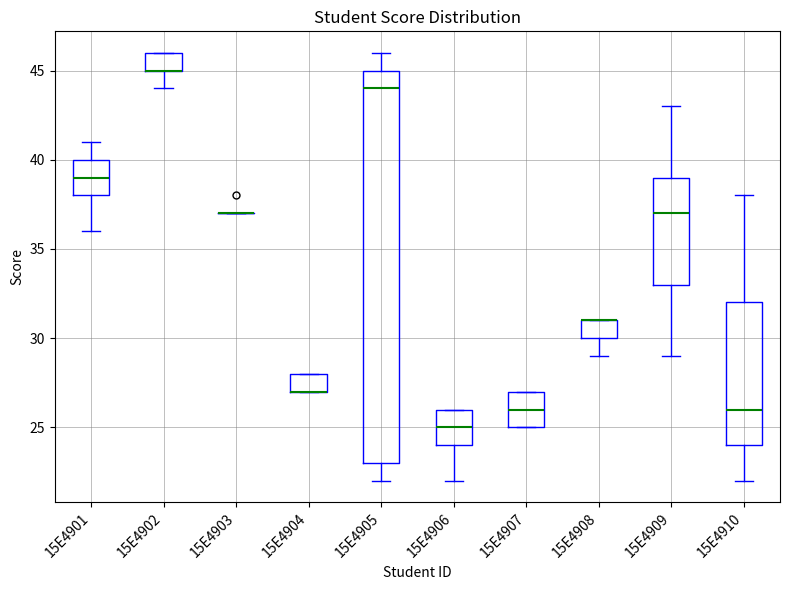

Reading left to right, transcribe this box plot: for each box, give where its median line is, the range the box spans, and where its two whiskers end, as read against the y-axis. The values are not printed on the chart, so give them approximately, as read against the axis.

15E4901: median 39, box 38 to 40, whiskers 36 to 41
15E4902: median 45 (drawn on the box's lower edge), box 45 to 46, whiskers 44 to 46
15E4903: box collapsed to a line at 37, whiskers 37 to 37
15E4904: median 27 (drawn on the box's lower edge), box 27 to 28, whiskers 27 to 28
15E4905: median 44, box 23 to 45, whiskers 22 to 46
15E4906: median 25, box 24 to 26, whiskers 22 to 26
15E4907: median 26, box 25 to 27, whiskers 25 to 27
15E4908: median 31 (drawn on the box's upper edge), box 30 to 31, whiskers 29 to 31
15E4909: median 37, box 33 to 39, whiskers 29 to 43
15E4910: median 26, box 24 to 32, whiskers 22 to 38